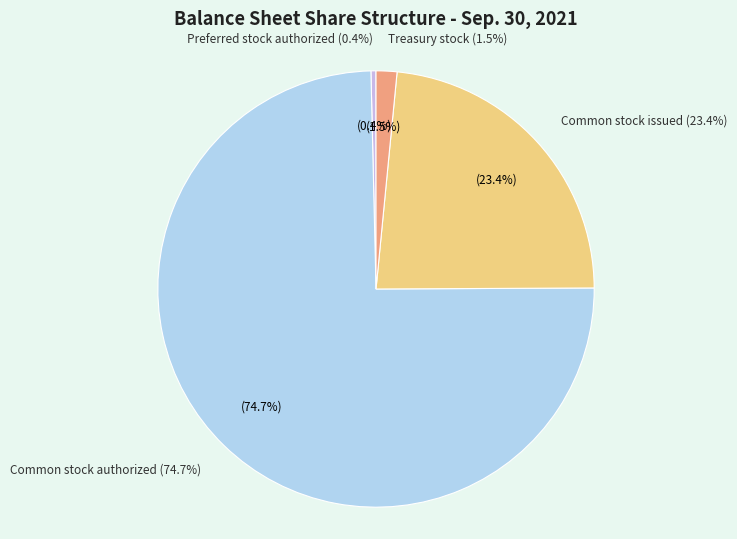

What percentage is the Treasury stock slice, to the nearest percent?

2%